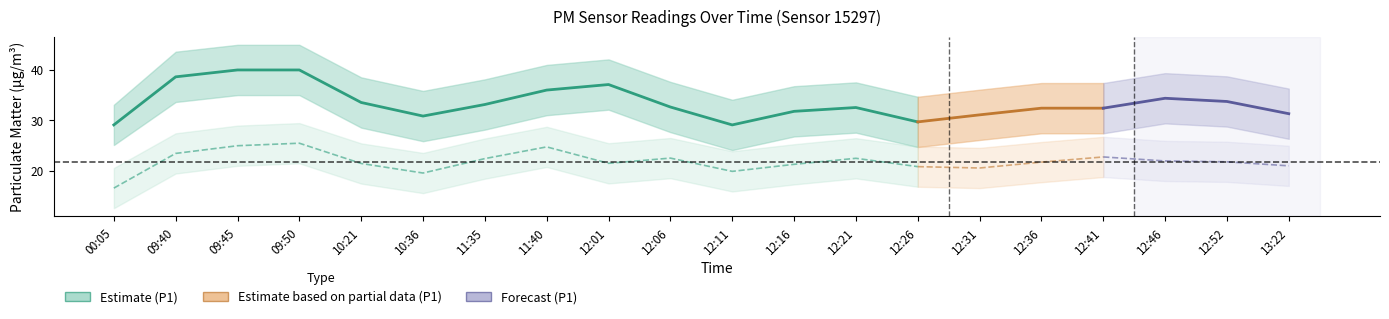

Reading right to left, list all the values displayed in this chart.

P1: 31.3	33.7	34.4	32.4	32.4	31.1	29.7	32.5	31.8	29.1	32.6	37.1	36.0	33.1	30.8	33.5	40.0	40.0	38.6	29.1
P2: 20.9	21.7	21.9	22.7	21.7	20.5	20.8	22.4	21.2	19.8	22.5	21.4	24.7	22.4	19.5	21.4	25.4	24.9	23.4	16.5